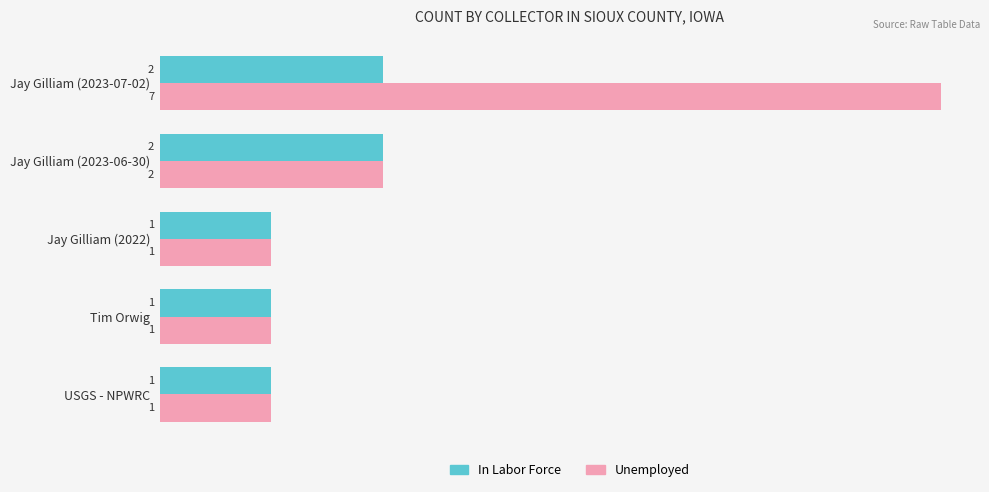

Is it true that In Labor Force equals 3 at Jay Gilliam (2023-06-30)?

False